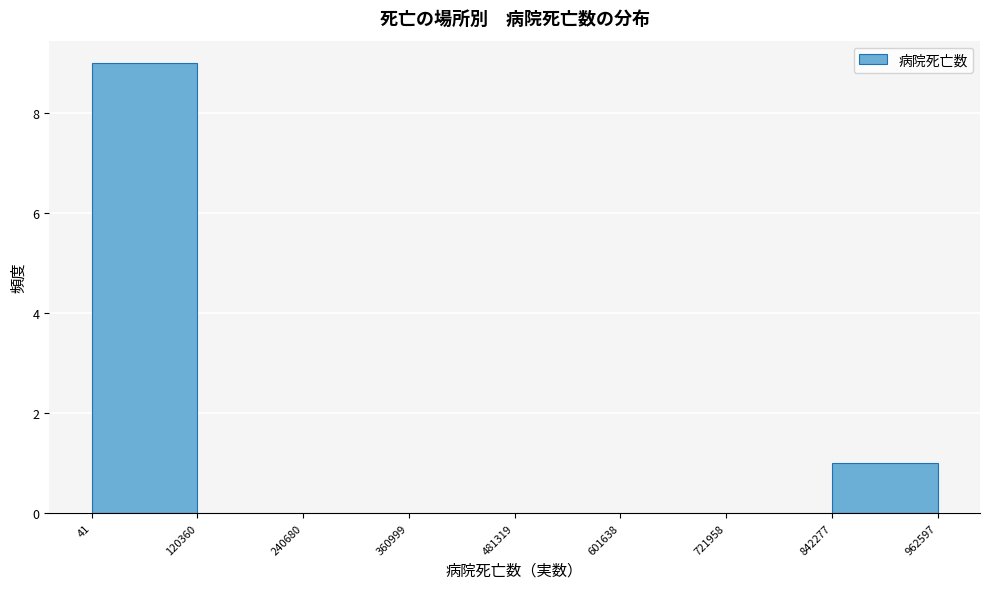

Reading left to right, list every bar in this chart as the range it spans on the x-axis followed by its height. The values are not printed on the chart, so give them approximately, as read against the axis.

41 to 120360: 9
120360 to 240680: 0
240680 to 360999: 0
360999 to 481319: 0
481319 to 601638: 0
601638 to 721958: 0
721958 to 842277: 0
842277 to 962597: 1